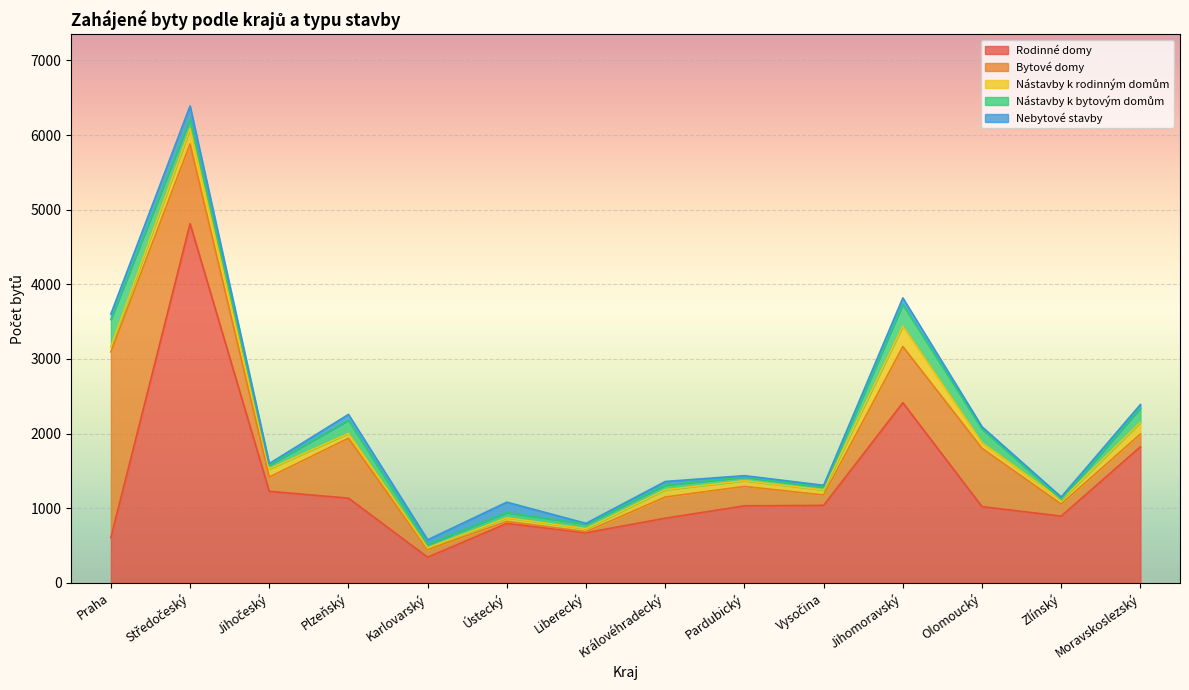

Rank the series by their maximum value, from lowest to highest.

Nebytové stavby, Nástavby k rodinným domům, Nástavby k bytovým domům, Bytové domy, Rodinné domy